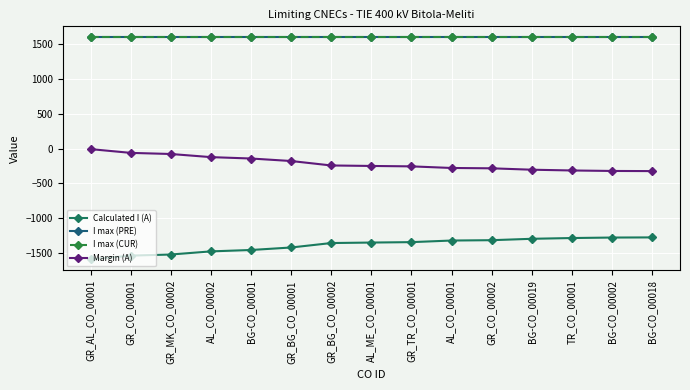

Is this an area chart (filled region under the line)?

No